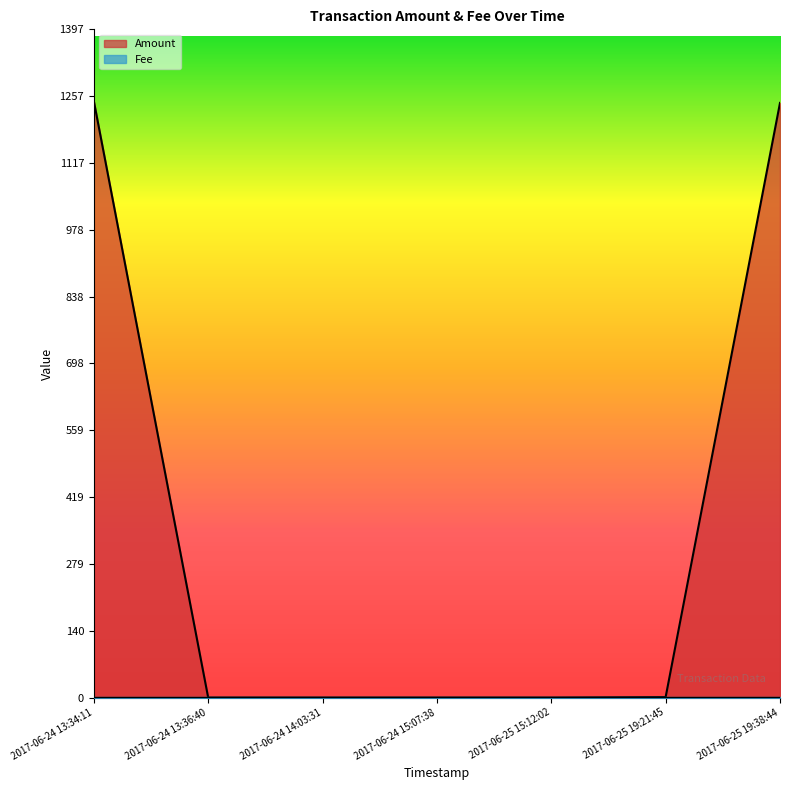

Which series has the largest range (max minus min)?

Amount